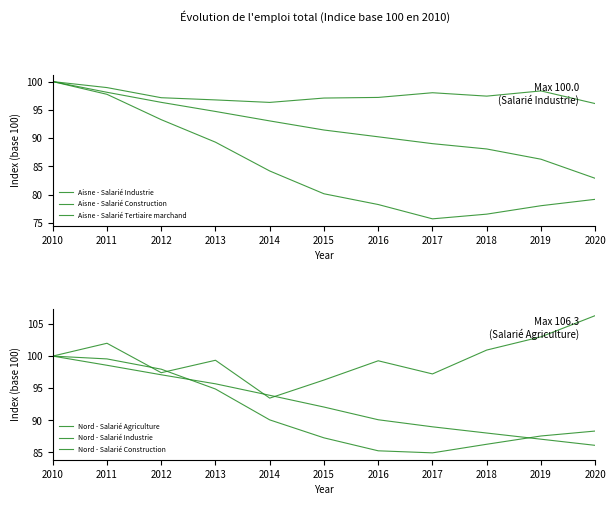

What is the greatest value displayed?

106.3